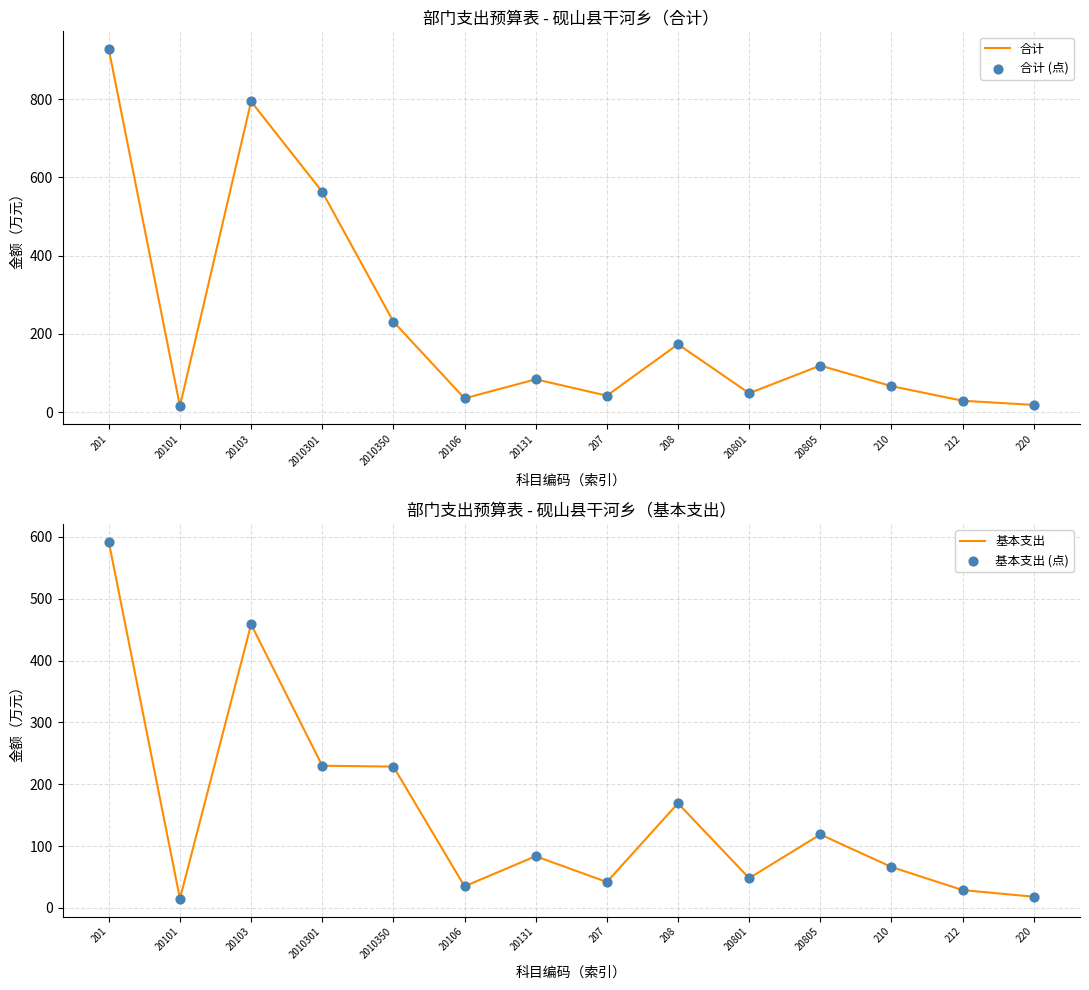

Which series has the largest total across all categories?

合计